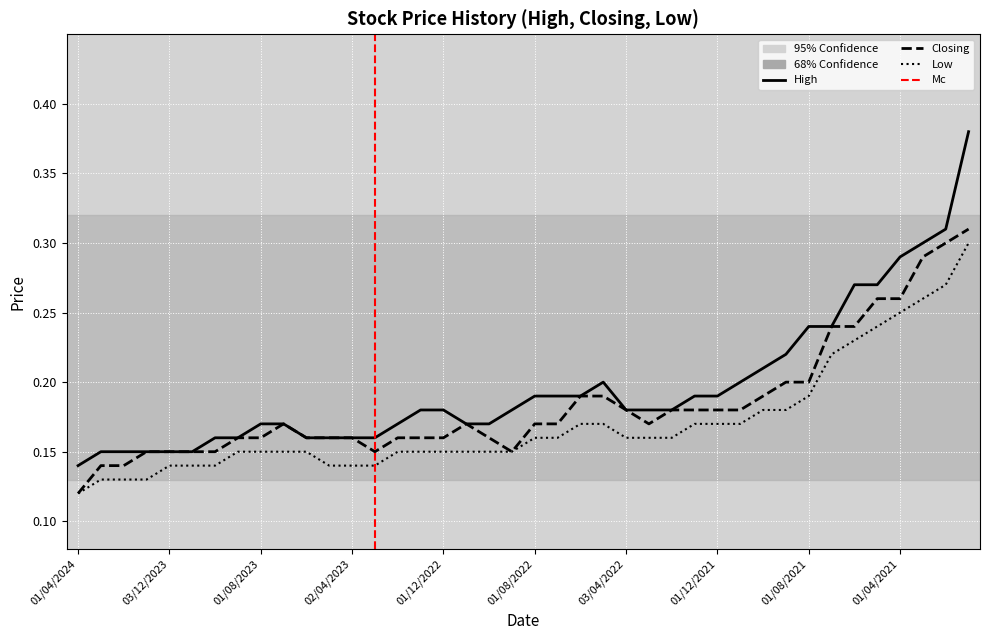

The value of High at 03/10/2021 is 0.2. True or false?

True